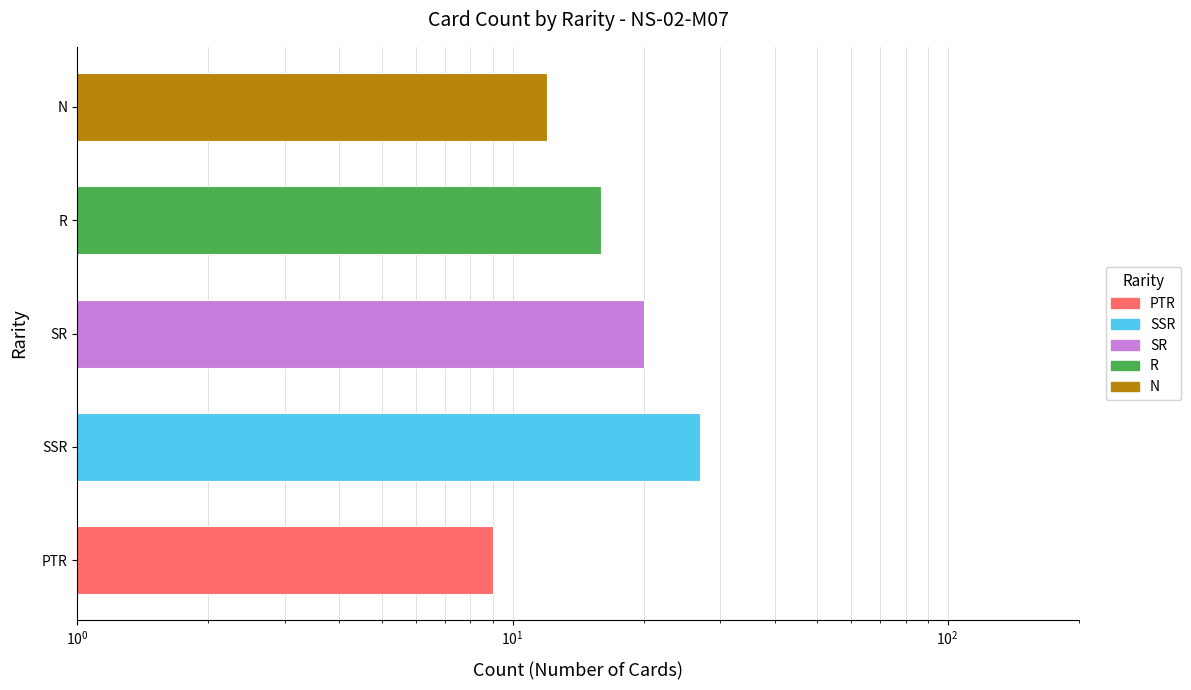

Reading left to right, transcribe all the data shown in this chart.

9	27	20	16	12